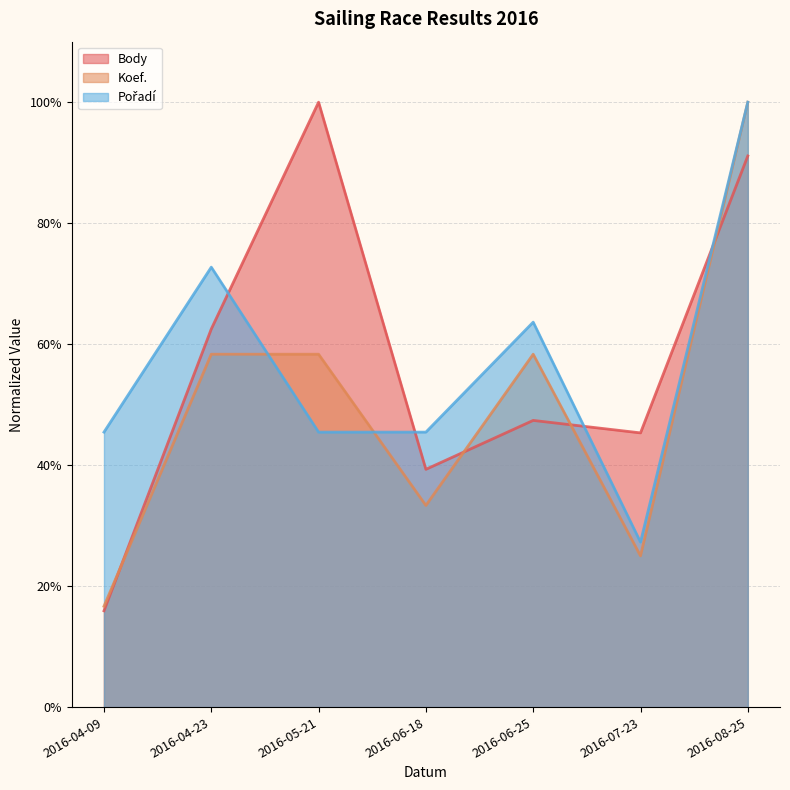

Read the Koef. value at 2016-05-21.

58.3